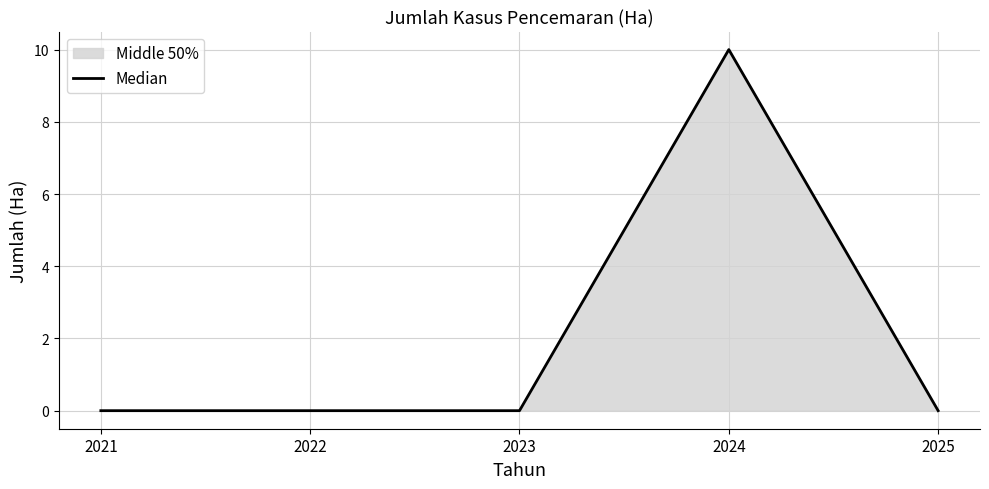

What is the average value?

2